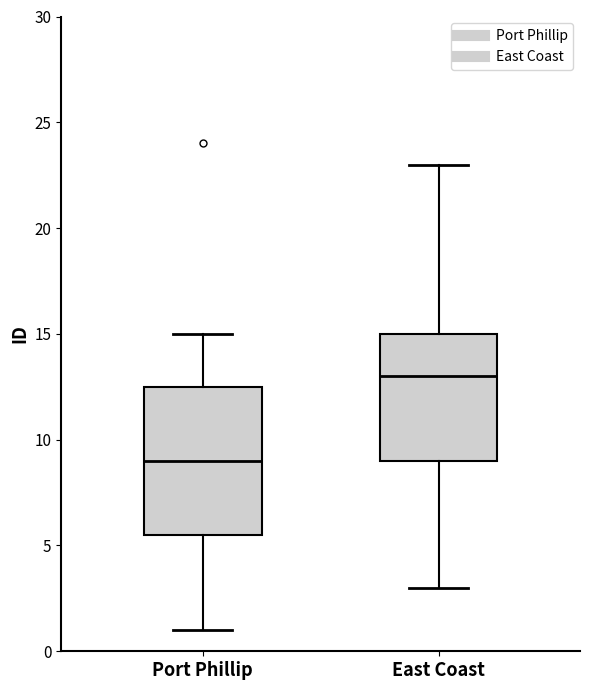

Which box has the highest median line?

East Coast